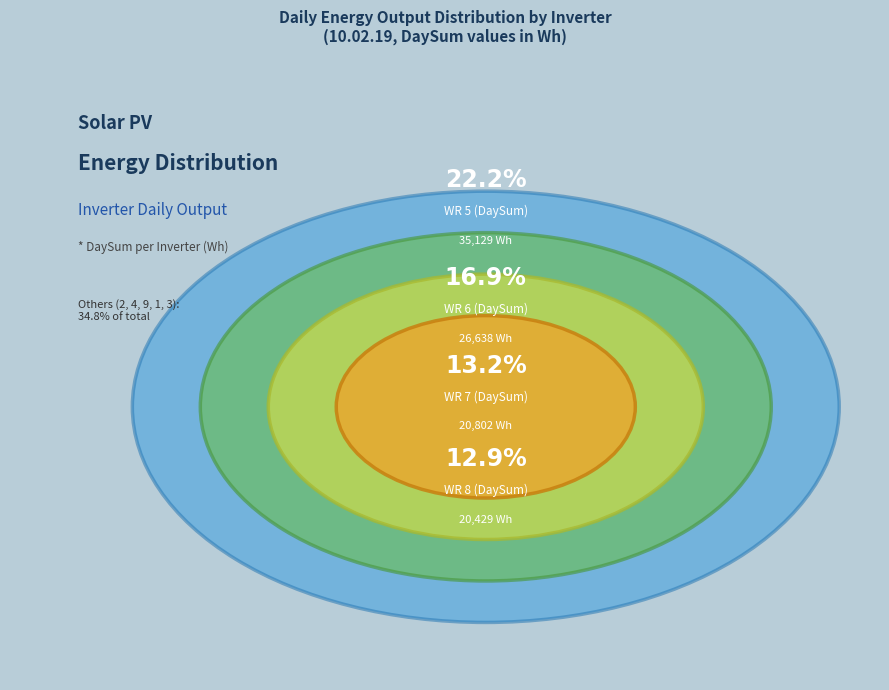

Is WR 4 (DaySum) the majority of the pie?

No